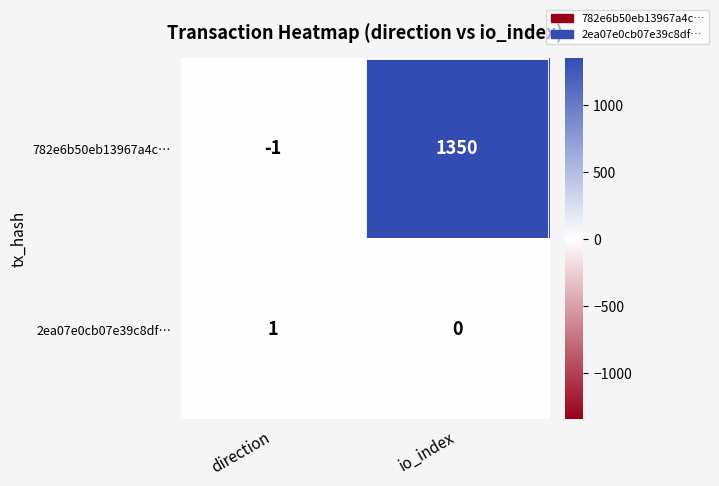

What is the sum of the 782e6b50eb13967a4c… values at io_index and direction?

1349